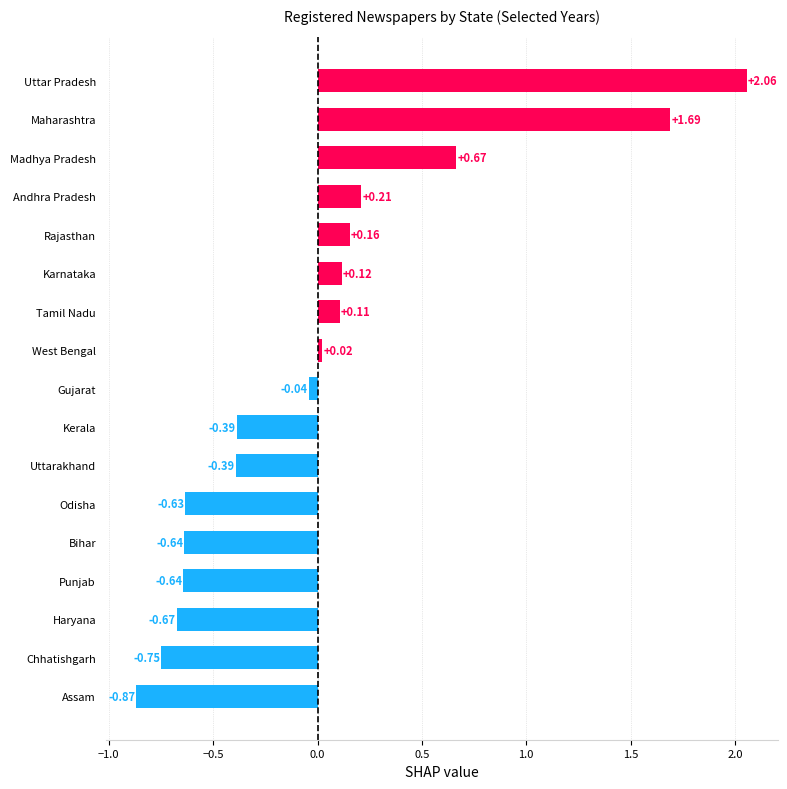

How many data points are above 0?

8